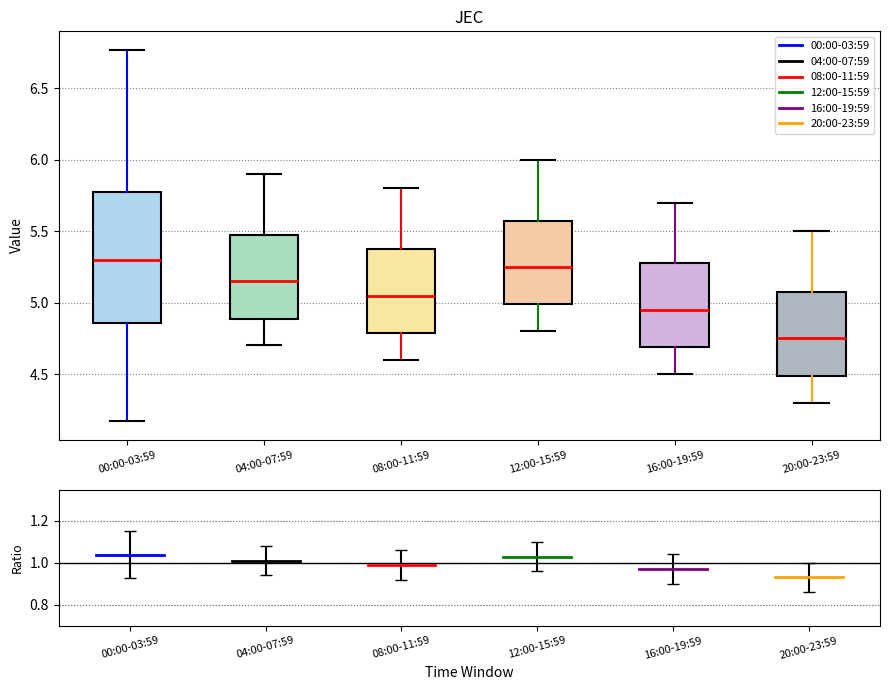

Reading left to right, transcribe this box plot: for each box, give where its median line is, the range the box spans, and where its two whiskers end, as read against the y-axis. The values are not printed on the chart, so give them approximately, as read against the axis.

00:00-03:59: median 5.30, box 4.85 to 5.80, whiskers 4.15 to 6.75
04:00-07:59: median 5.15, box 4.90 to 5.50, whiskers 4.70 to 5.90
08:00-11:59: median 5.05, box 4.80 to 5.40, whiskers 4.60 to 5.80
12:00-15:59: median 5.25, box 5.00 to 5.60, whiskers 4.80 to 6.00
16:00-19:59: median 4.95, box 4.70 to 5.30, whiskers 4.50 to 5.70
20:00-23:59: median 4.75, box 4.50 to 5.10, whiskers 4.30 to 5.50